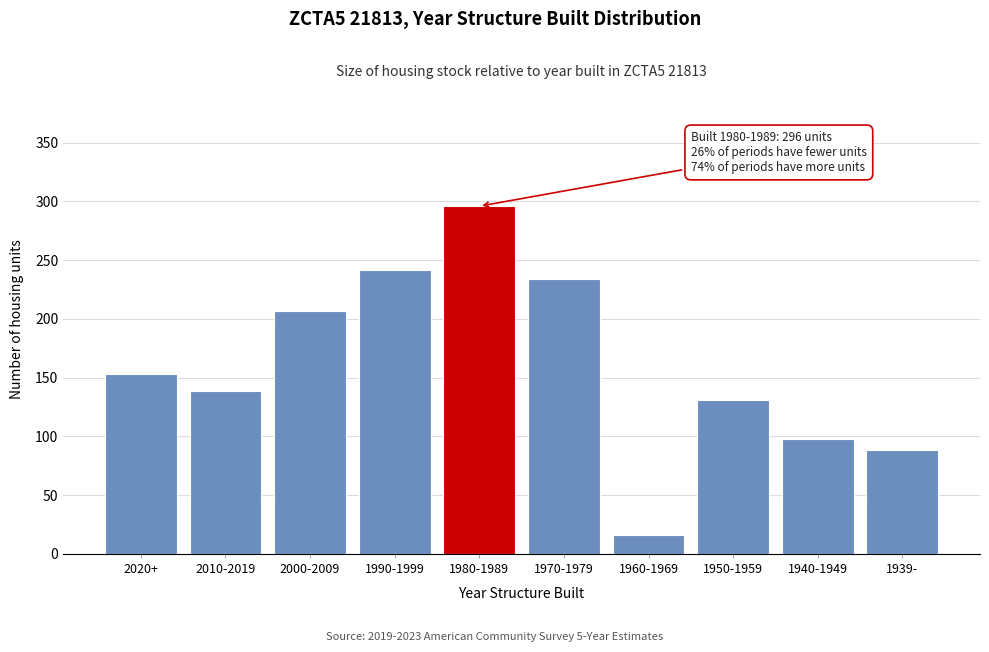

Reading left to right, list all the values displayed in this chart.

2020+=153	2010-2019=139	2000-2009=207	1990-1999=242	1980-1989=296	1970-1979=234	1960-1969=16	1950-1959=131	1940-1949=98	1939-=88